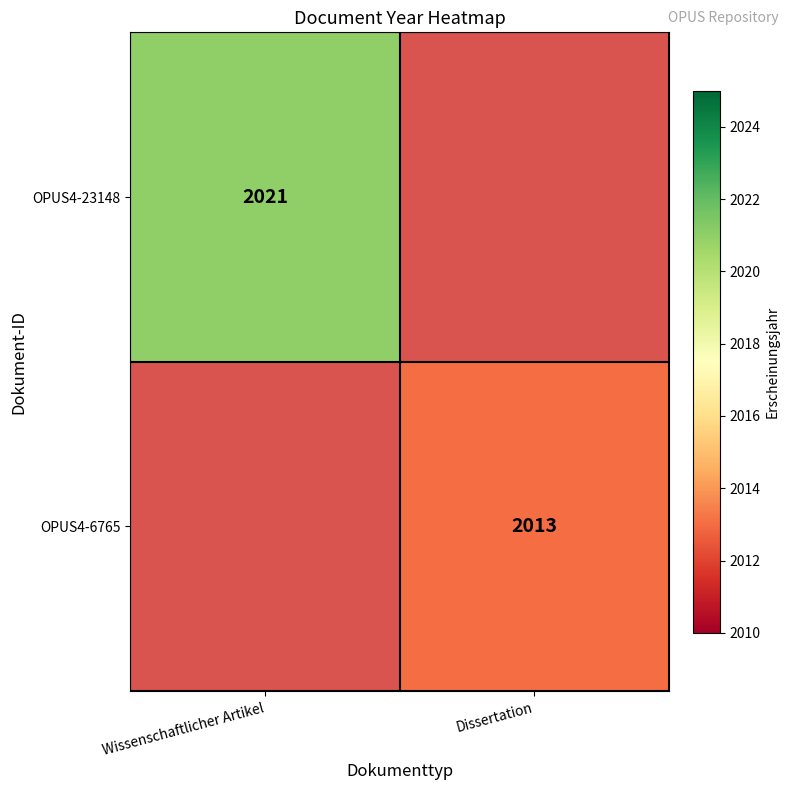

How many distinct data groups are displayed?

2